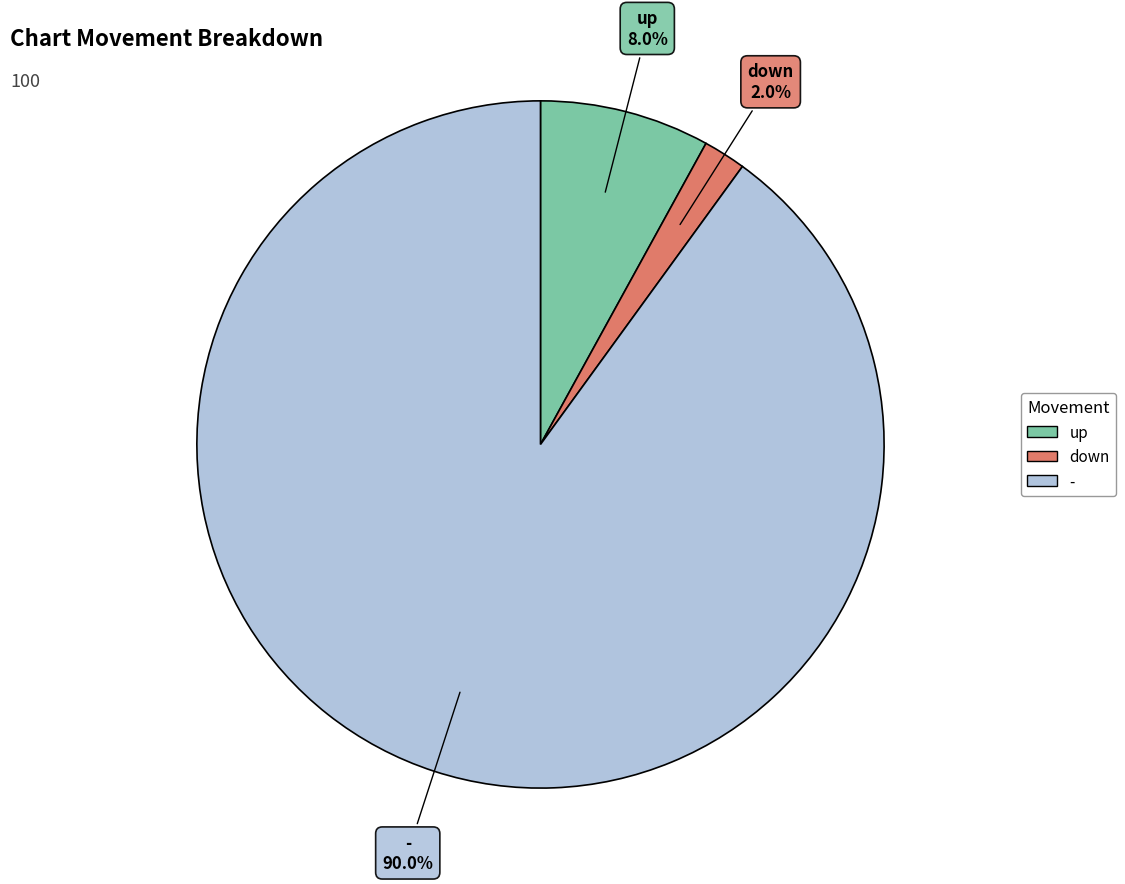

Is it true that up is 8% of the pie?

True